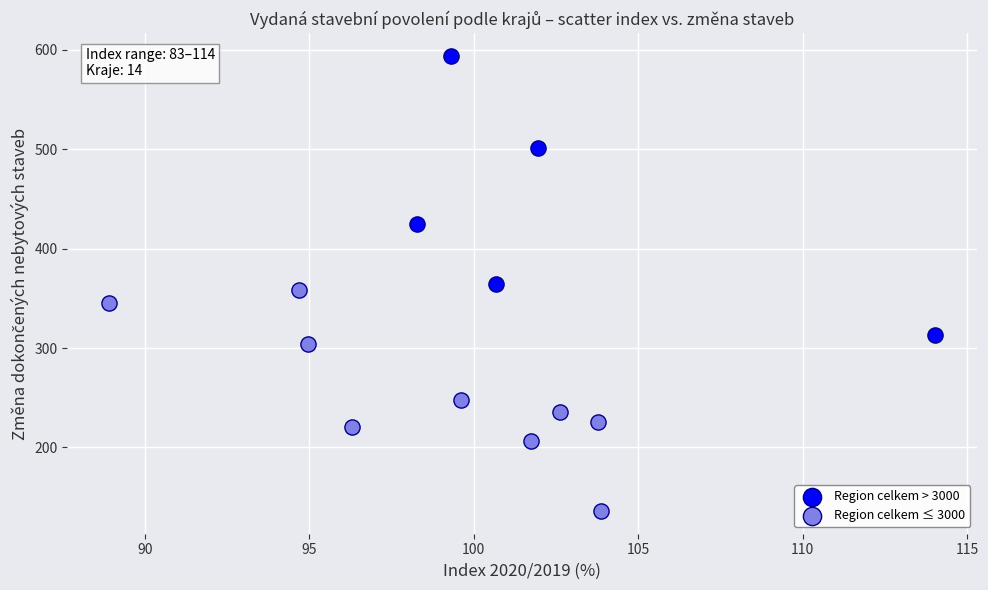

Which series contains the lowest Y value?

Region celkem ≤ 3000